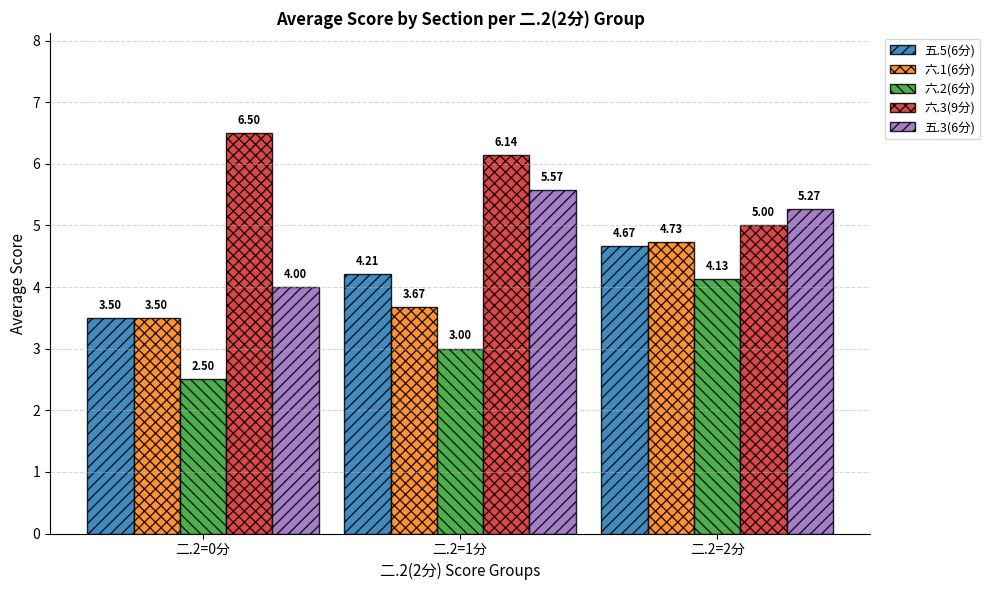

Which series has the widest spread of values?

六.2(6分)